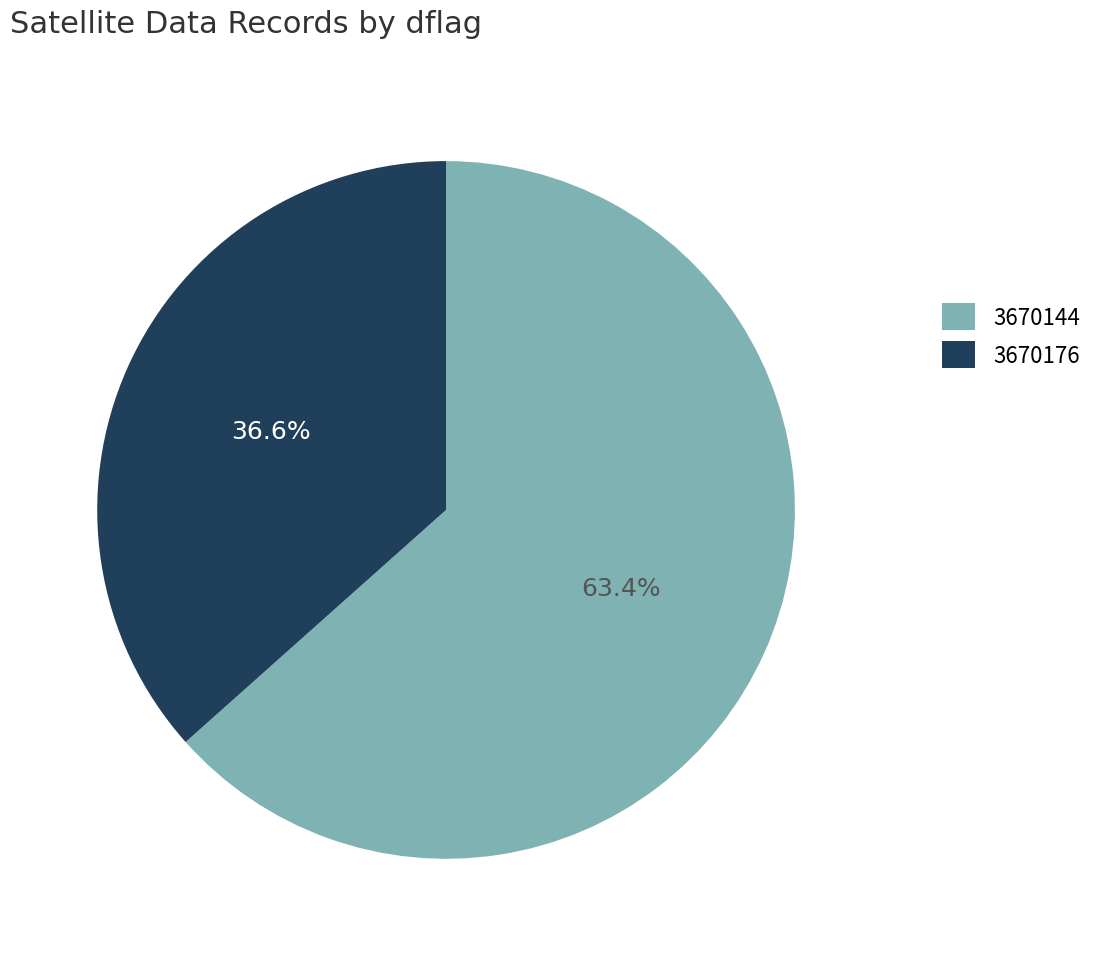

Do 3670144 and 3670176 together represent more than half of the pie?

Yes